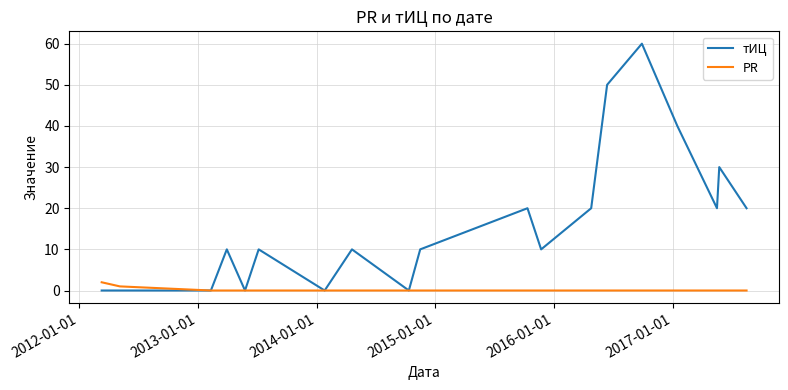

Reading right to left, extract all data points from this chart.

тИЦ: 20	30	20	40	60	50	20	10	20	10	0	10	0	10	0	10	0	0	0
PR: 0	0	0	0	0	0	0	0	0	0	0	0	0	0	0	0	0	1	2